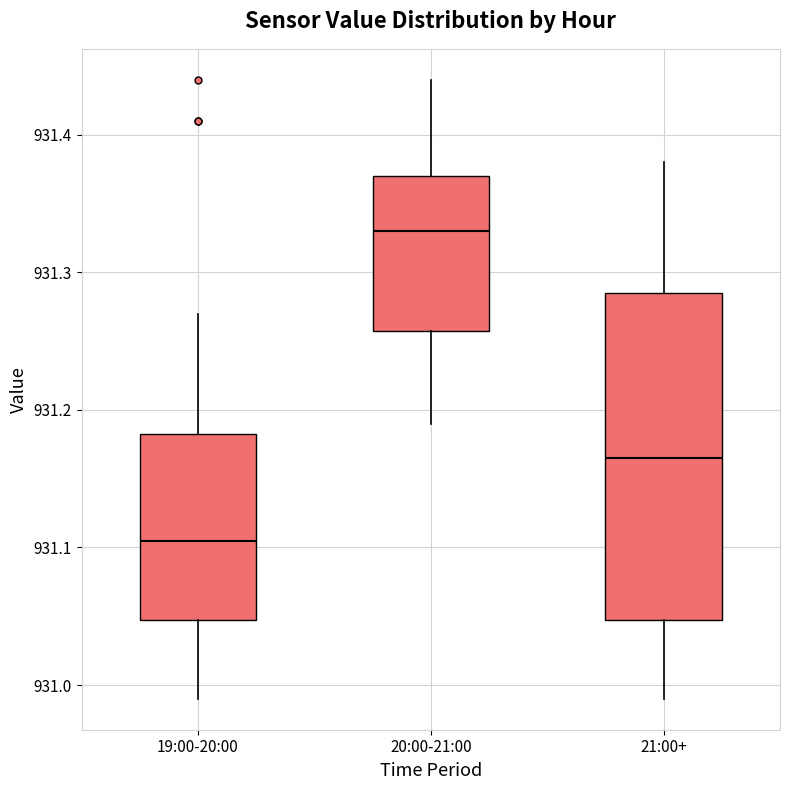

Which box has the lowest median line?

19:00-20:00